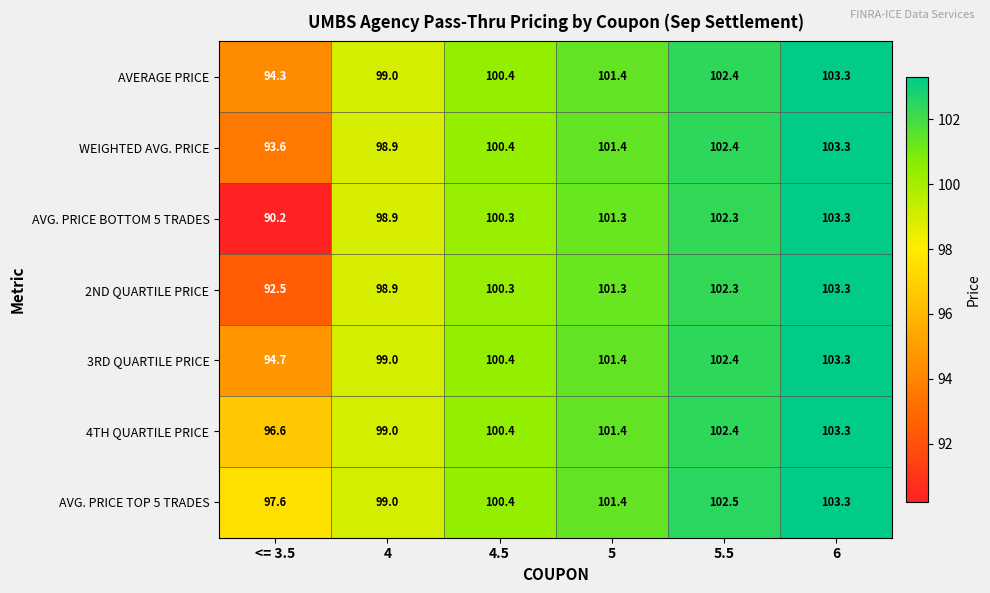

List the labels in order of 4TH QUARTILE PRICE value, smallest first.

<= 3.5, 4, 4.5, 5, 5.5, 6